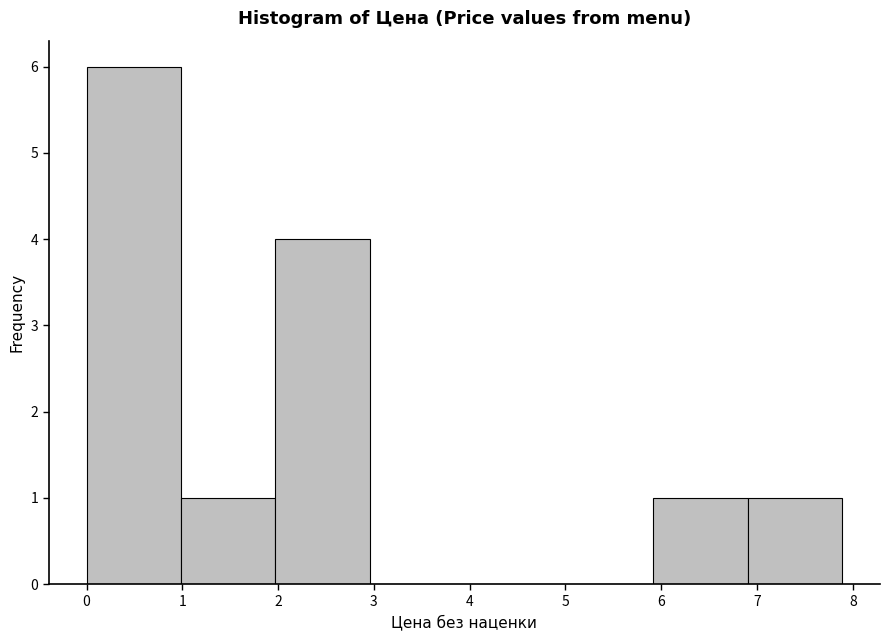

Reading left to right, transcribe this chart: for each bar, give the range it covers on the x-axis and its height. Neither the bar edges nor the heights are printed on the chart, so give them approximately, as read against the axes.

0.0 to 1.0: 6
1.0 to 2.0: 1
2.0 to 3.0: 4
3.0 to 3.9: 0
3.9 to 4.9: 0
4.9 to 5.9: 0
5.9 to 6.9: 1
6.9 to 7.9: 1